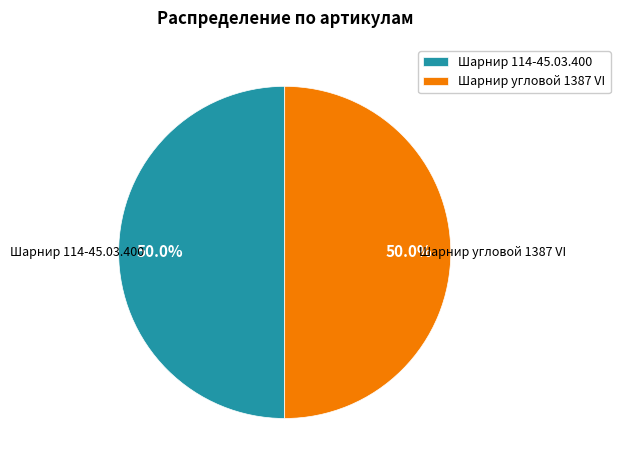

To the nearest percent, what percentage of the pie is Шарнир угловой 1387 VI?

50%